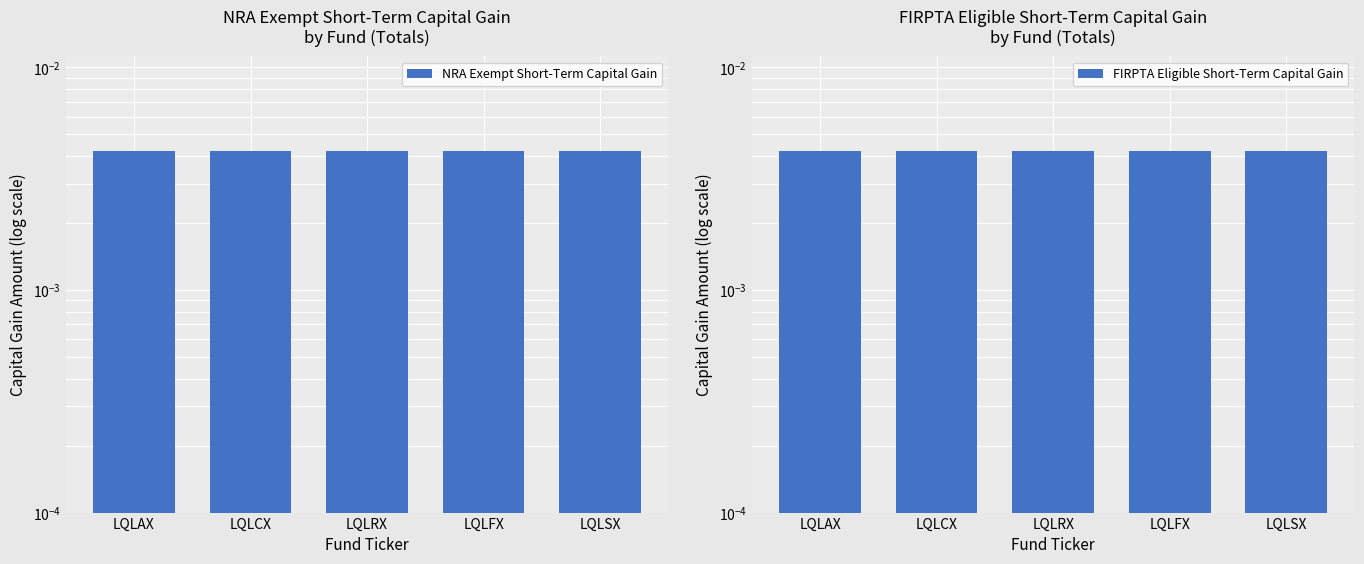

Which category has the highest value in the FIRPTA Eligible Short-Term Capital Gain series?

LQLAX